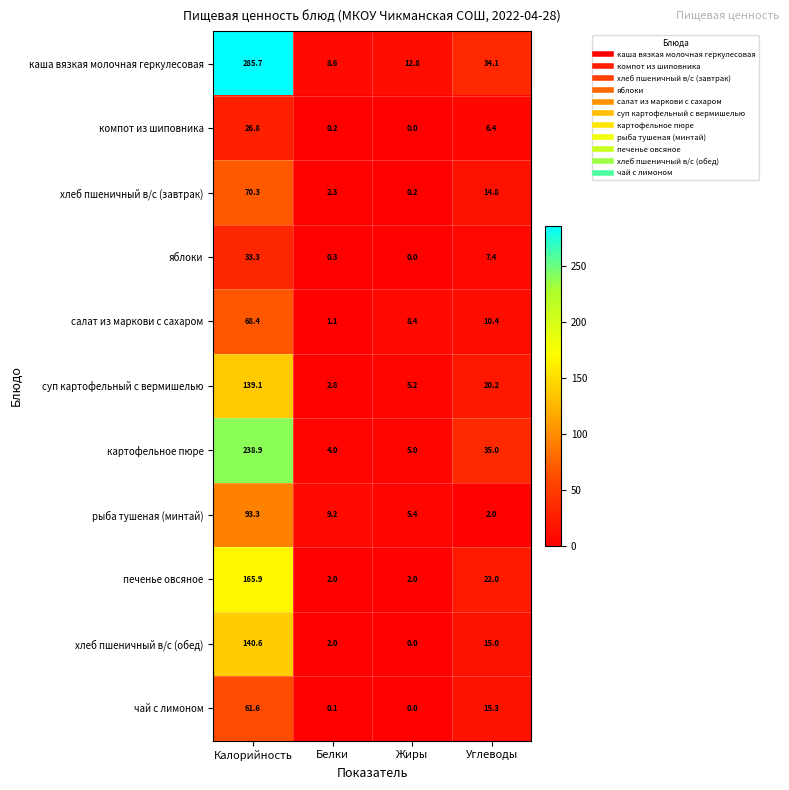

Read the каша вязкая молочная геркулесовая value at Белки.

8.6